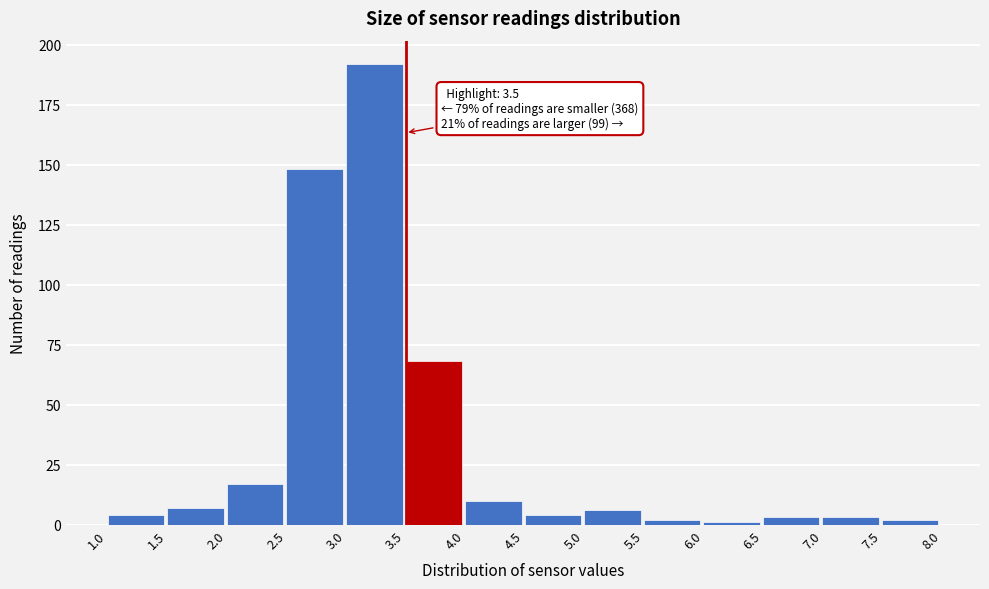

Over which range of the x-axis is the bar tallest?

3.0 to 3.5